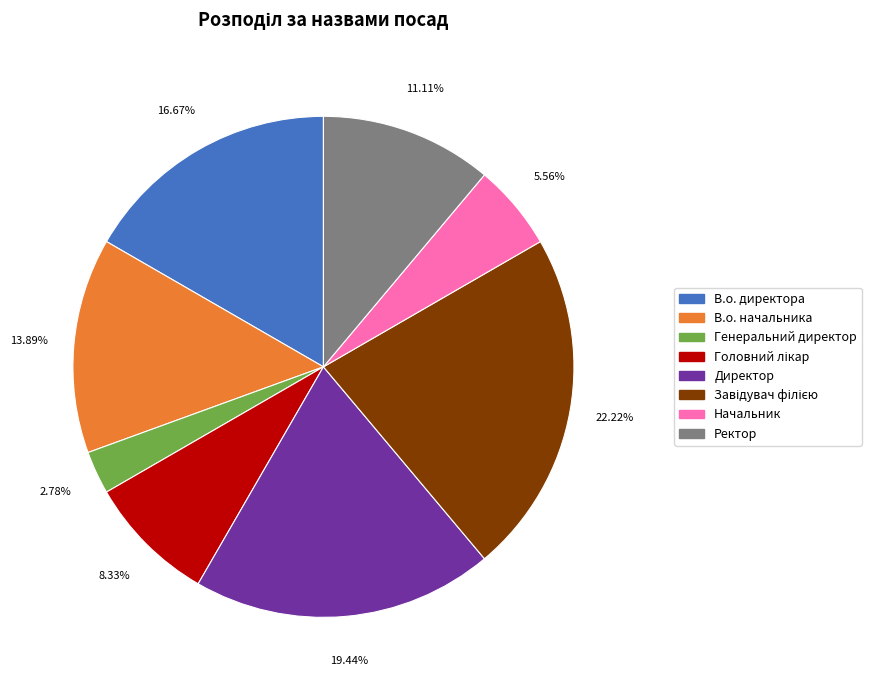

Which category has the smallest portion of the pie?

Генеральний директор